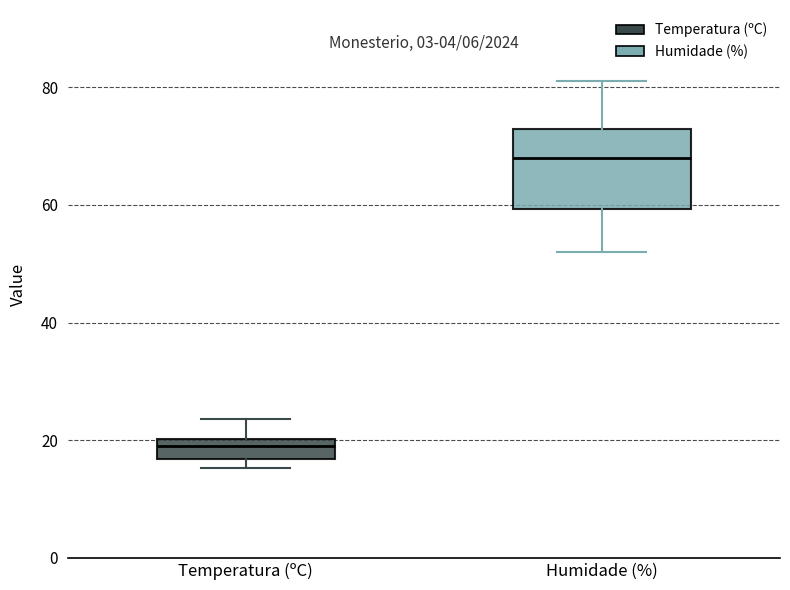

Which box's median line is the highest?

Humidade (%)